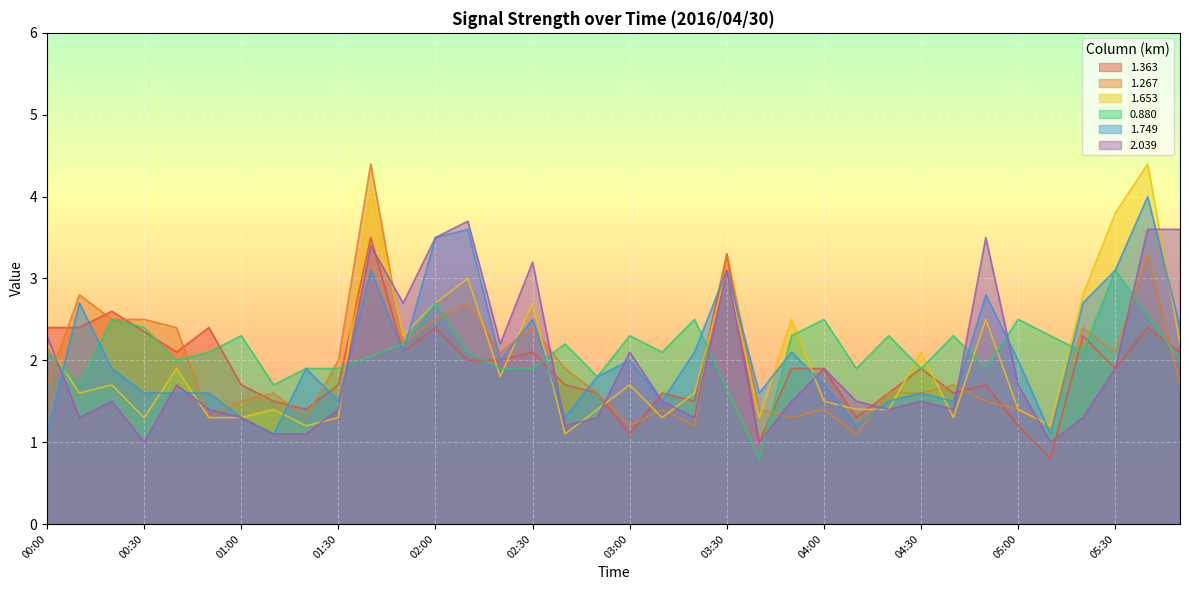

What position from the right is 00:40?

32